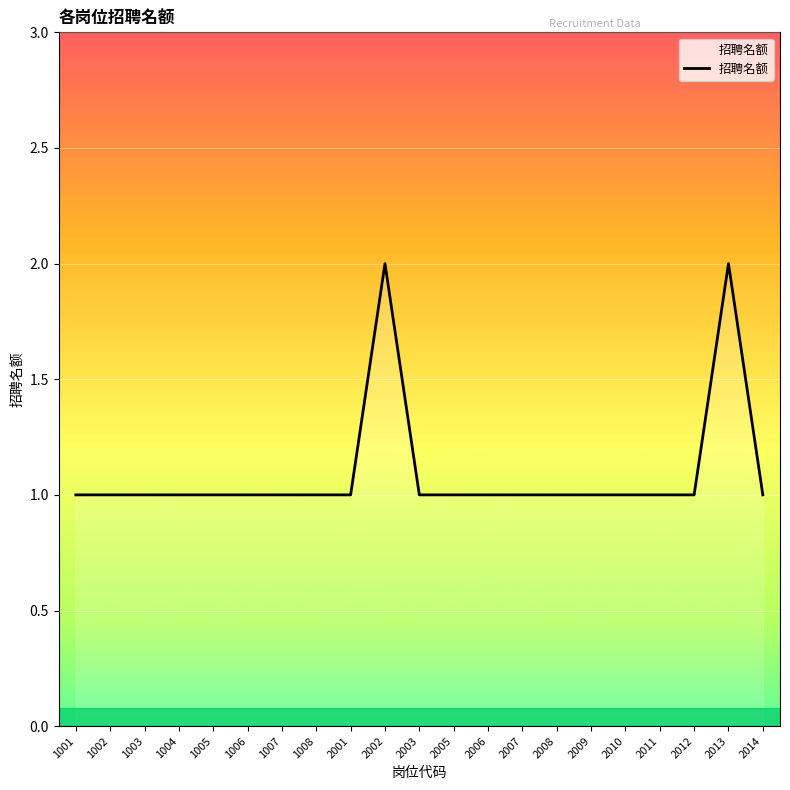

The chart shows a value of 0 at 2005. True or false?

False